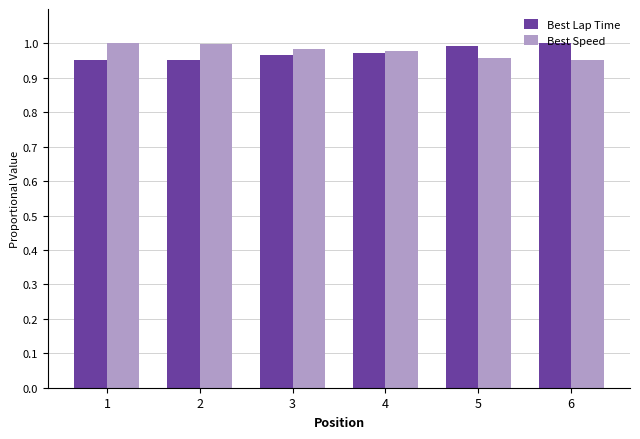

The Best Lap Time series shows 0.2 at 3. True or false?

False